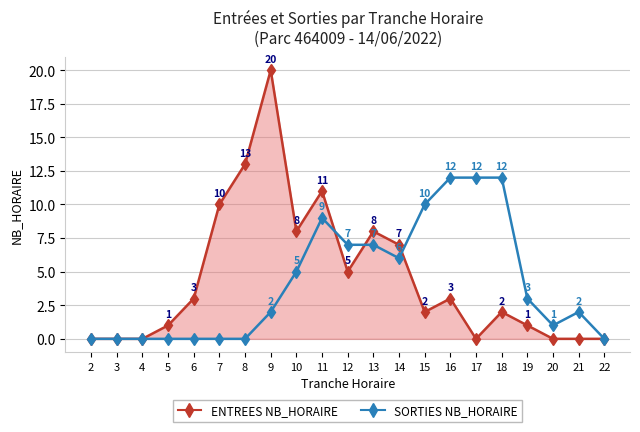

Is it true that SORTIES NB_HORAIRE equals 6 at 3?

False